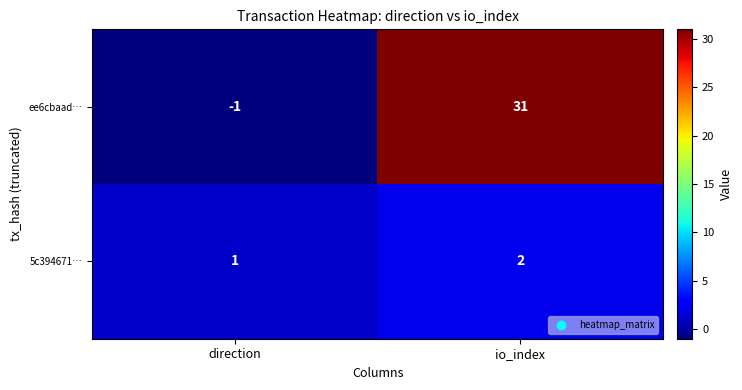

At how many categories does at least one series exceed 30?

1